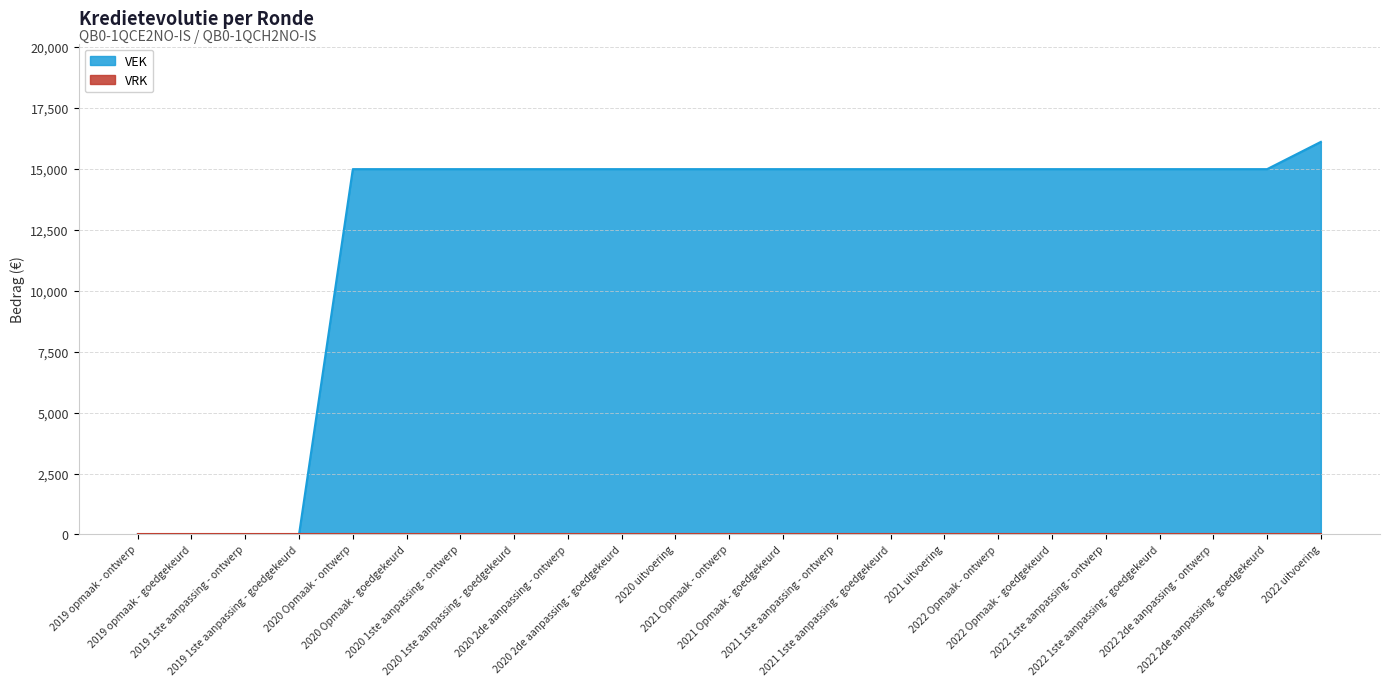

Rank the categories by value from lowest to highest.

2019 opmaak - ontwerp, 2019 opmaak - goedgekeurd, 2019 1ste aanpassing - ontwerp, 2019 1ste aanpassing - goedgekeurd, 2020 Opmaak - ontwerp, 2020 Opmaak - goedgekeurd, 2020 1ste aanpassing - ontwerp, 2020 1ste aanpassing - goedgekeurd, 2020 2de aanpassing - ontwerp, 2020 2de aanpassing - goedgekeurd, 2020 uitvoering, 2021 Opmaak - ontwerp, 2021 Opmaak - goedgekeurd, 2021 1ste aanpassing - ontwerp, 2021 1ste aanpassing - goedgekeurd, 2021 uitvoering, 2022 Opmaak - ontwerp, 2022 Opmaak - goedgekeurd, 2022 1ste aanpassing - ontwerp, 2022 1ste aanpassing - goedgekeurd, 2022 2de aanpassing - ontwerp, 2022 2de aanpassing - goedgekeurd, 2022 uitvoering